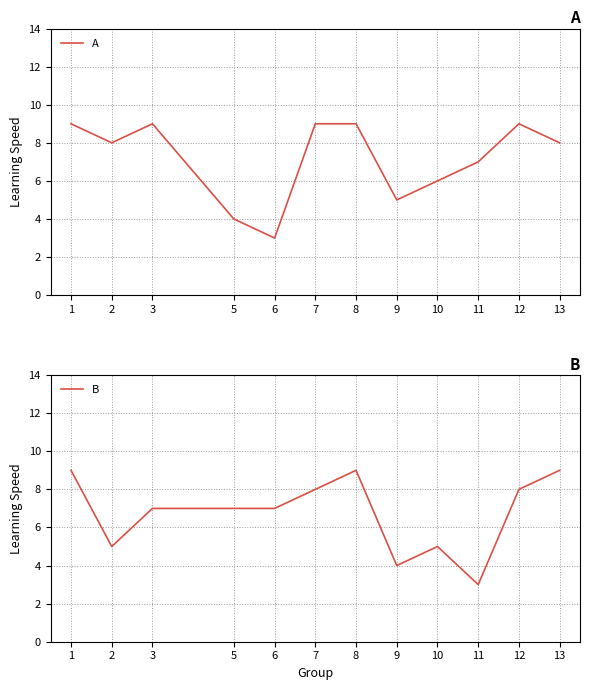

At how many categories does at least one series exceed 5?

11